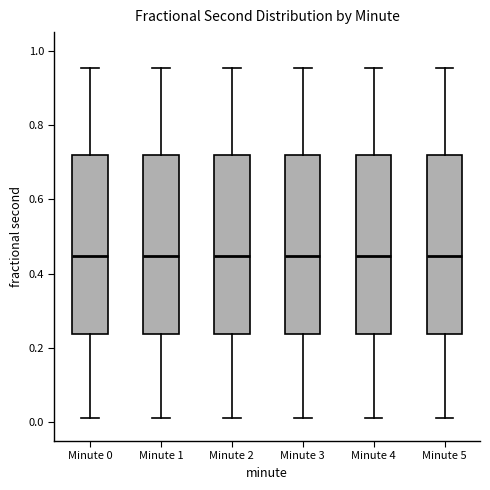

Where does the median line of the box for Minute 1 sit on the y-axis? The values are not printed on the chart, so give them approximately, as read against the axis.

0.44